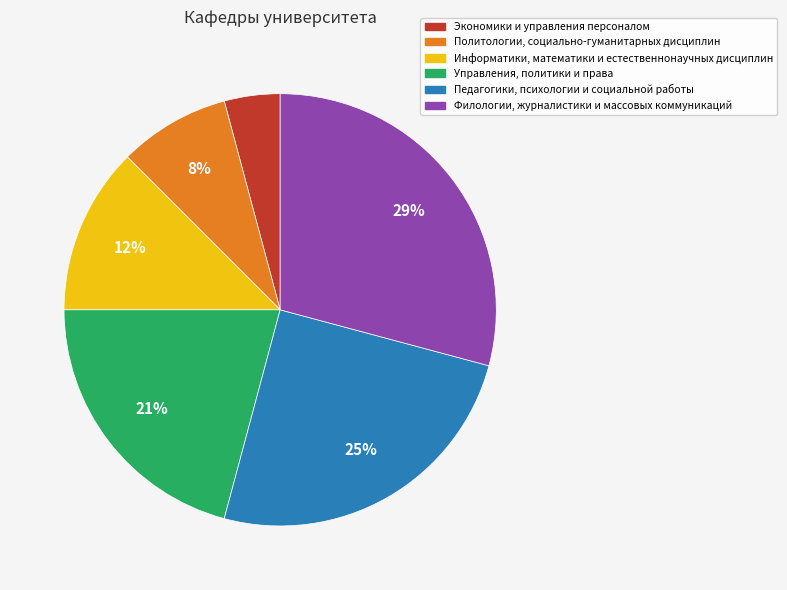

Combined, do Политологии, социально-гуманитарных дисциплин and Филологии, журналистики и массовых коммуникаций account for over 50%?

No